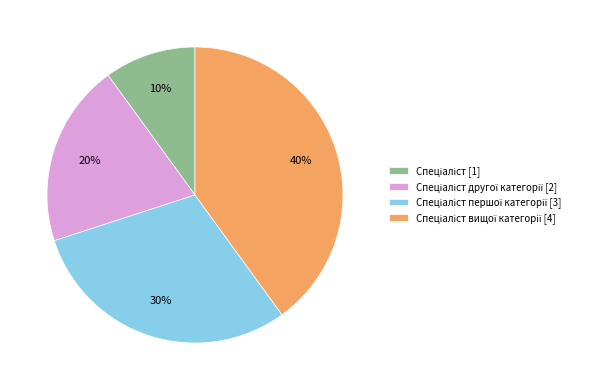

To the nearest percent, what is the average slice percentage?

25%